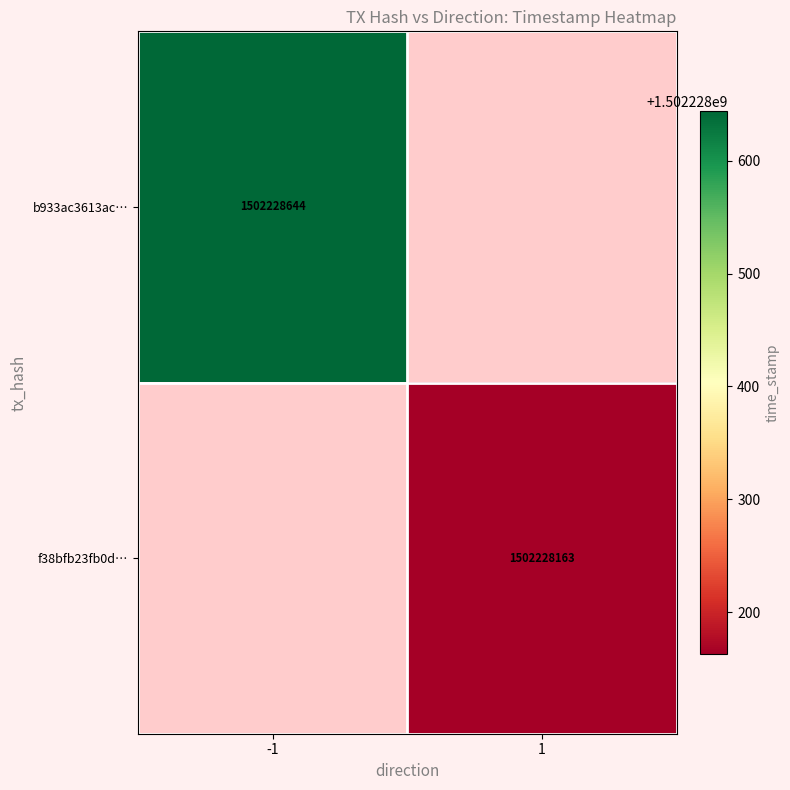

Reading left to right, transcribe all the data shown in this chart.

b933ac3613ac62fb326f8c1bc93366c4575f0b4: -1	1502228644
f38bfb23fb0dfa697e42bd3abb8d52a6a101e1c: 1	1502228163